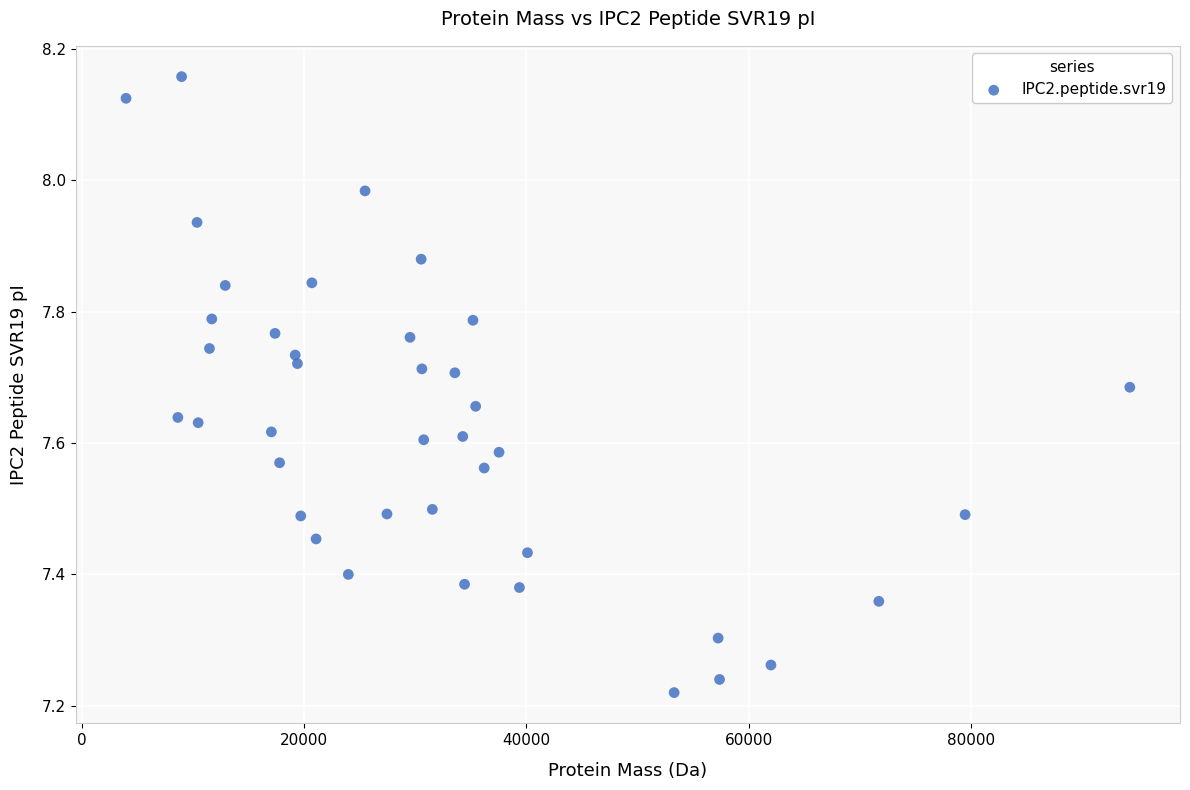

What is the range of Y values (max minus min)?

0.9